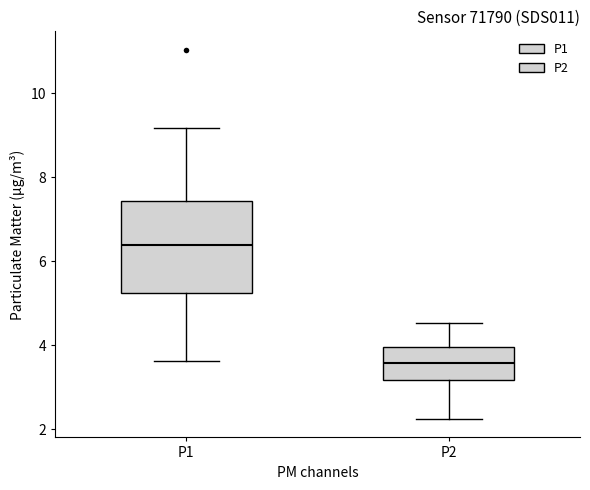

Which box is the tallest, from its lower edge to its upper edge?

P1